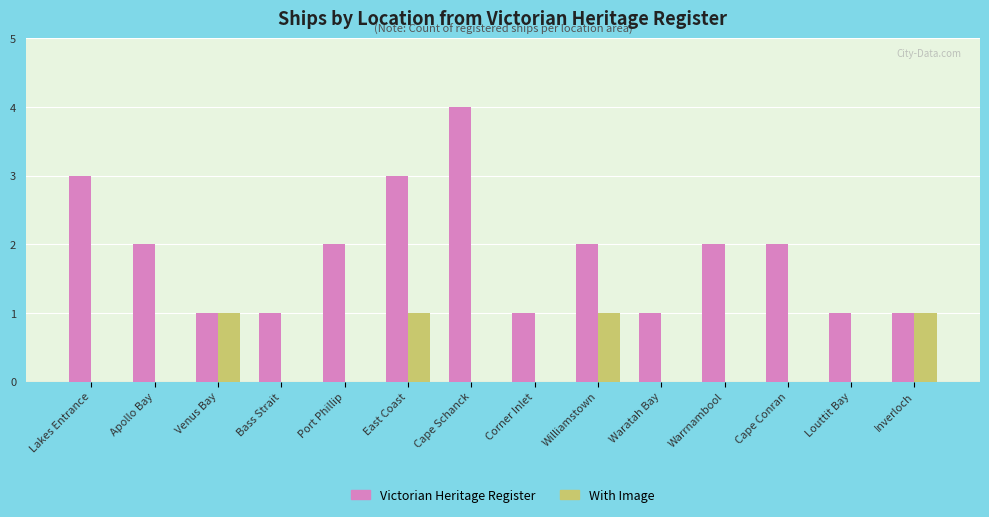

Which series has the largest total across all categories?

Victorian Heritage Register